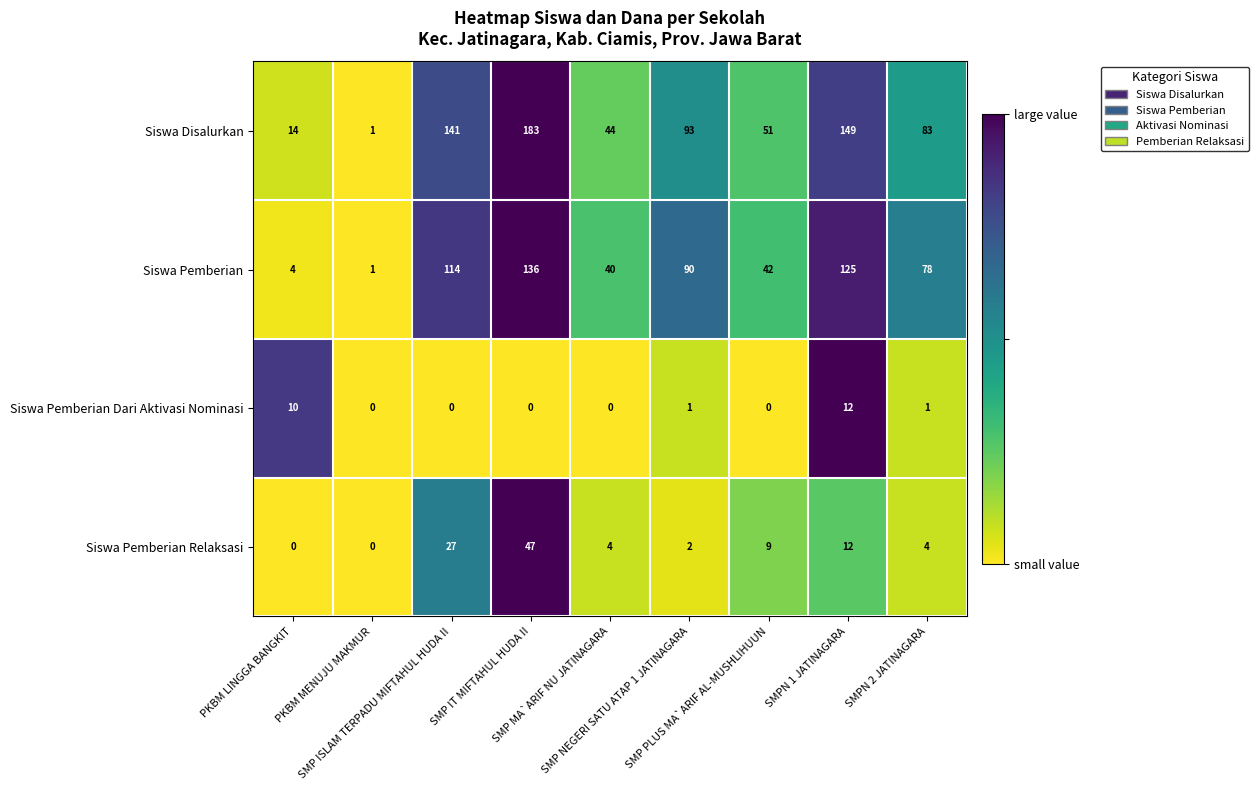

Which series has the widest spread of values?

Siswa Disalurkan